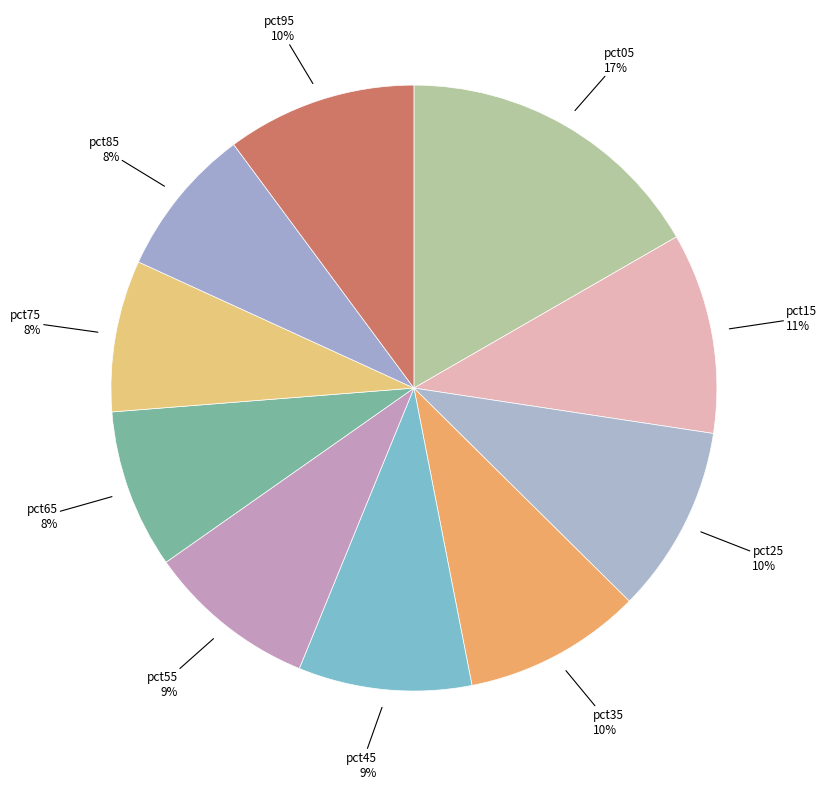

To the nearest percent, what is the difference between the largest and smallest slice percentages?

9%